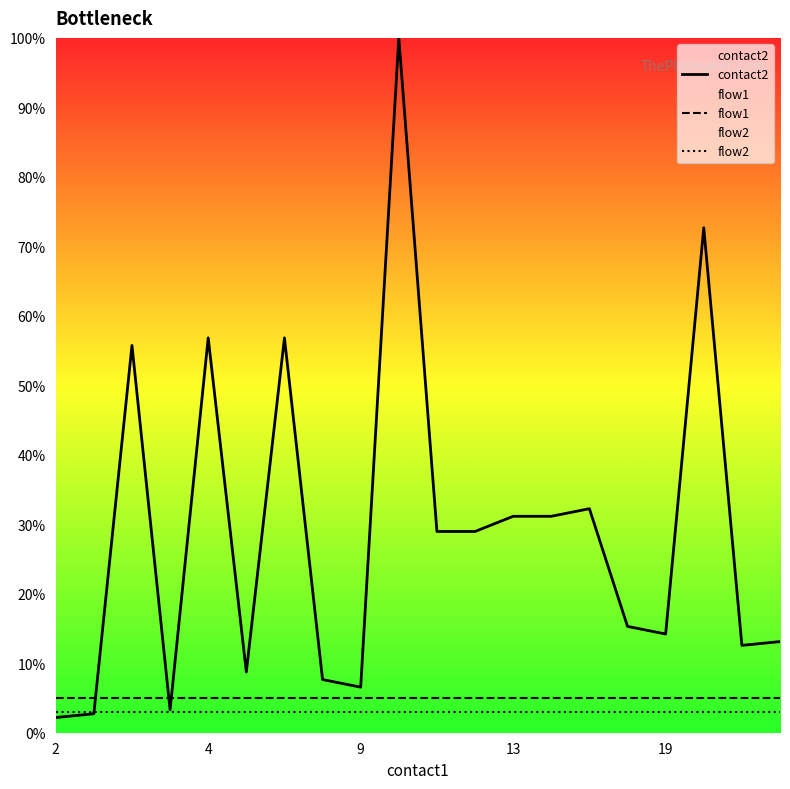

What is the value of the flow1 point at the 7th from the left?

5.0